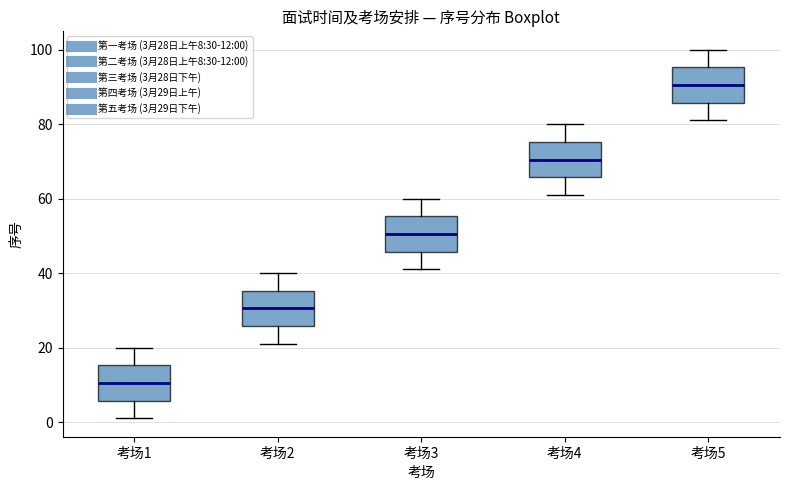

Which box's median line is the highest?

考场5